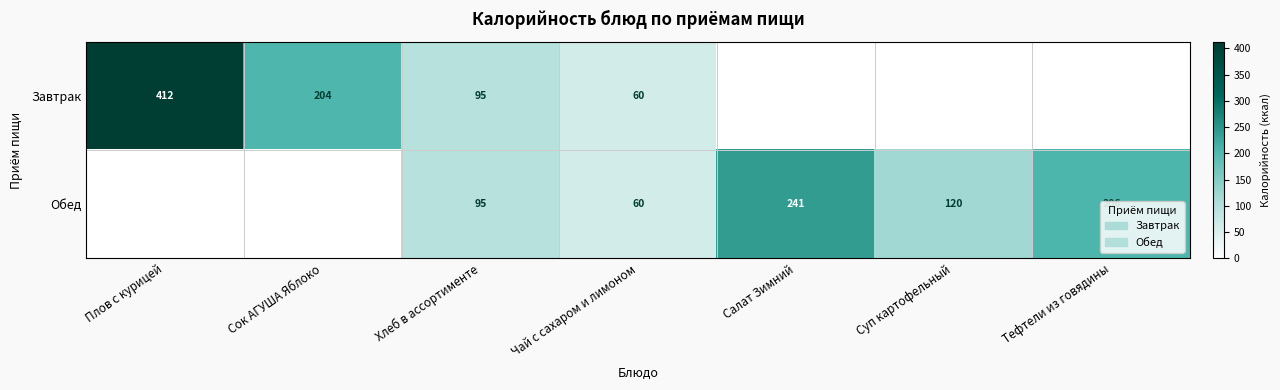

The Обед series shows 189 at Суп картофельный. True or false?

False